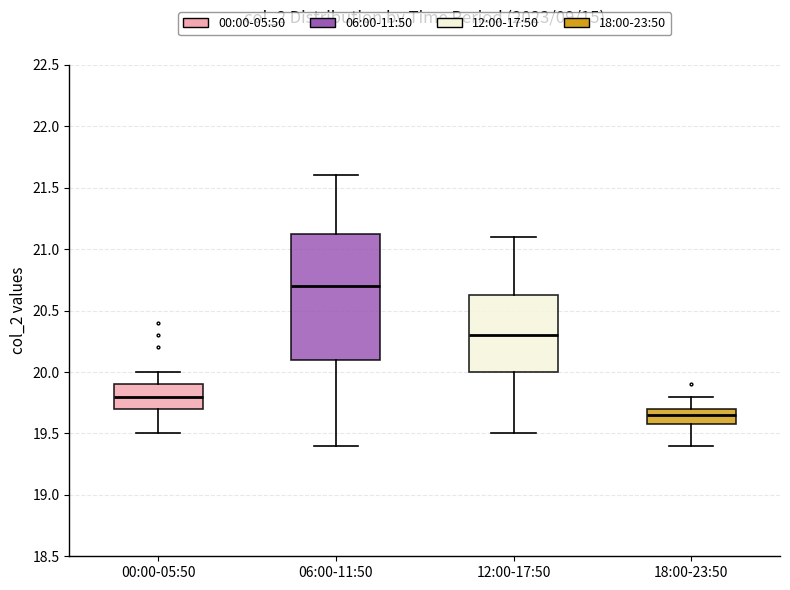

Where is the lower edge of the box for 18:00-23:50 on the y-axis? The values are not printed on the chart, so give them approximately, as read against the axis.

19.60